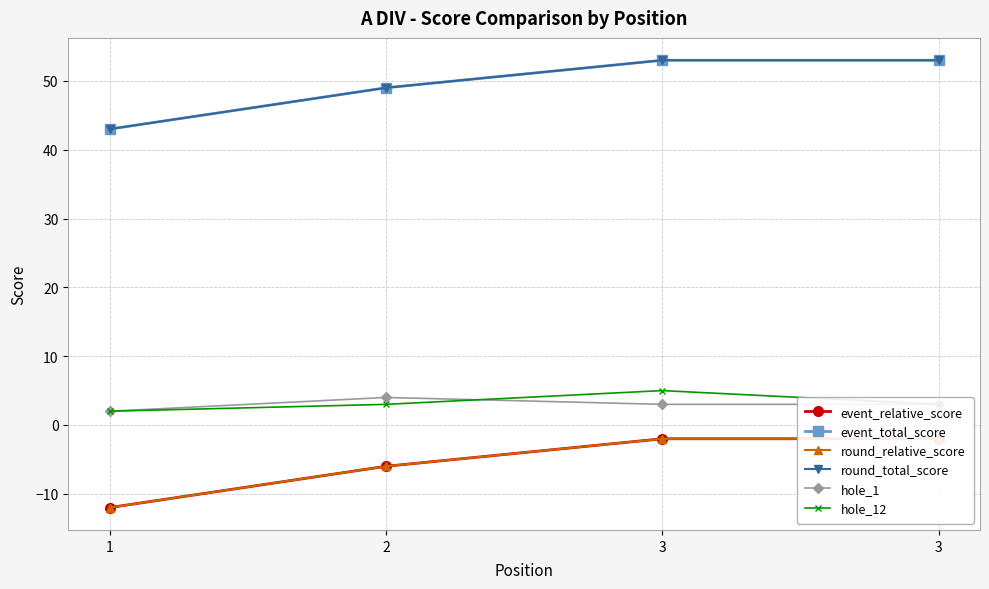

At which category is the sum across all series the highest?

3